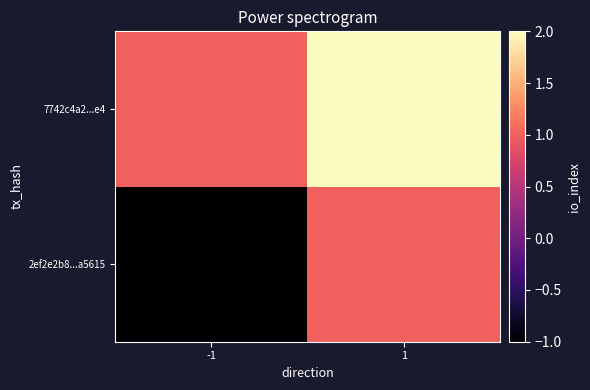

Between 1 and -1, which is larger?

1